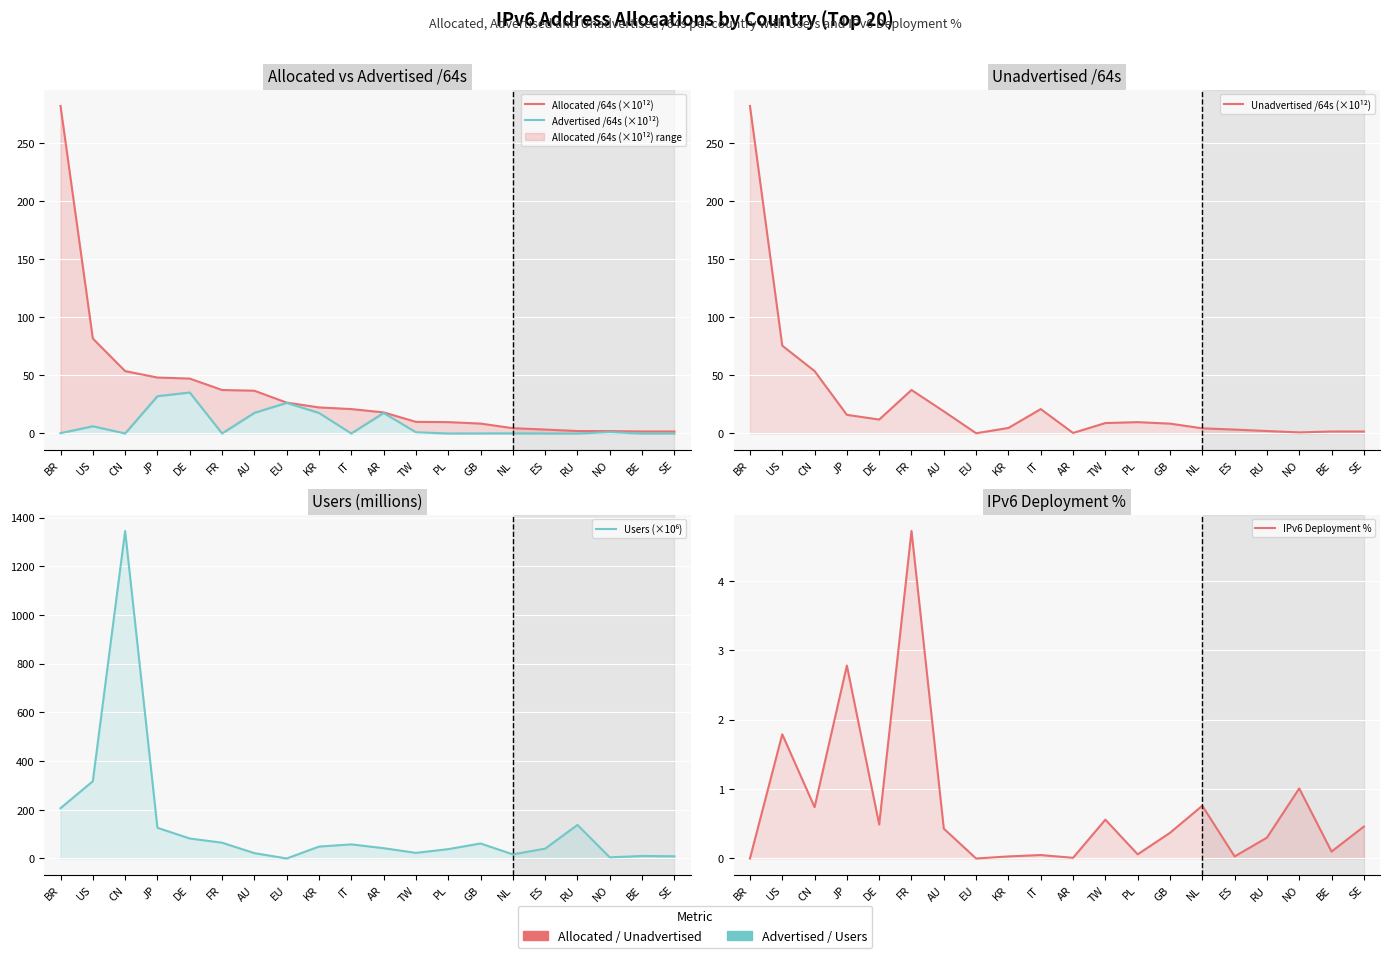

True or false: Unadvertised /64s (×10¹²) has more than 0 points higher than both neighbors.

True